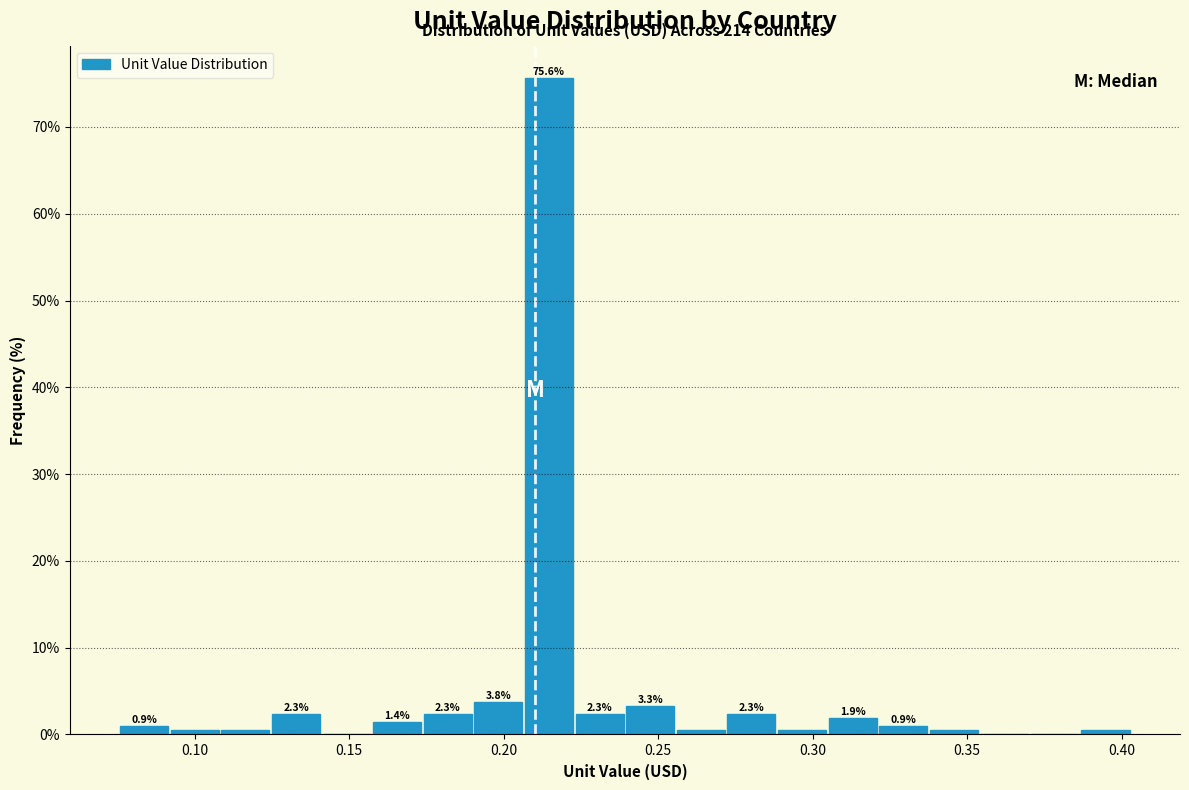

Read against the x-axis, roughly where is the centre of the tallest bar?

0.215